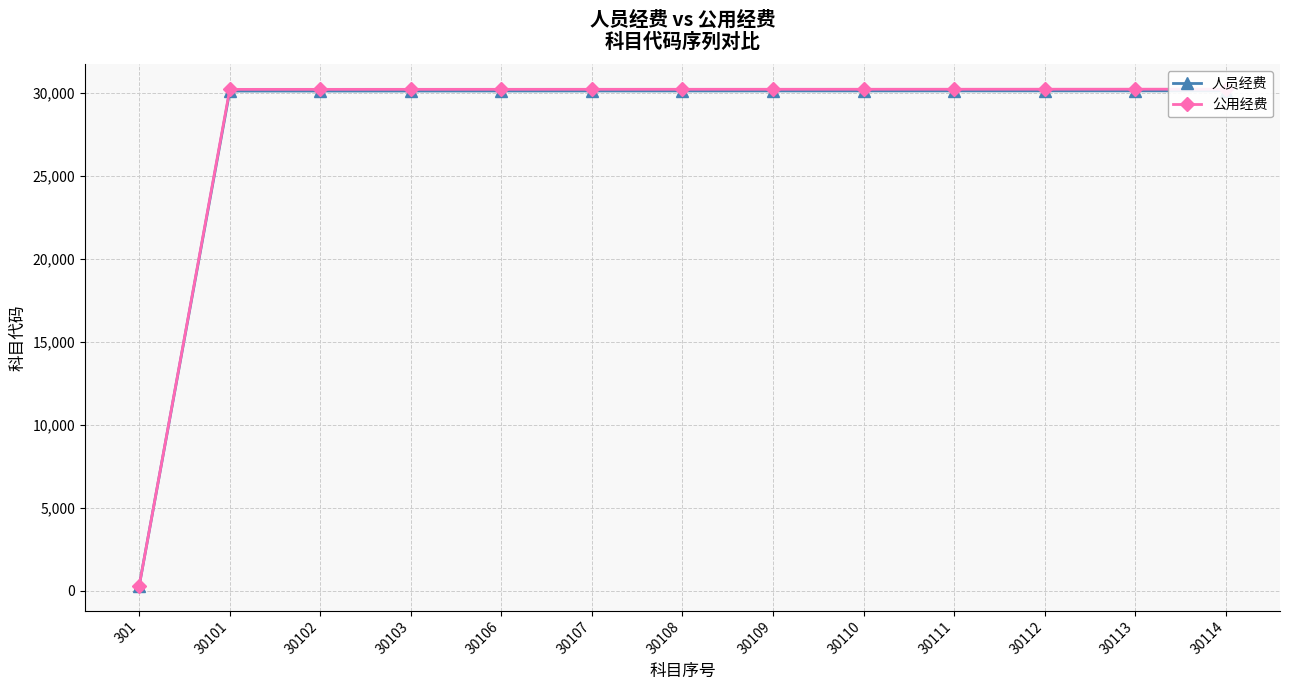

What are all the series names shown in the legend?

人员经费, 公用经费